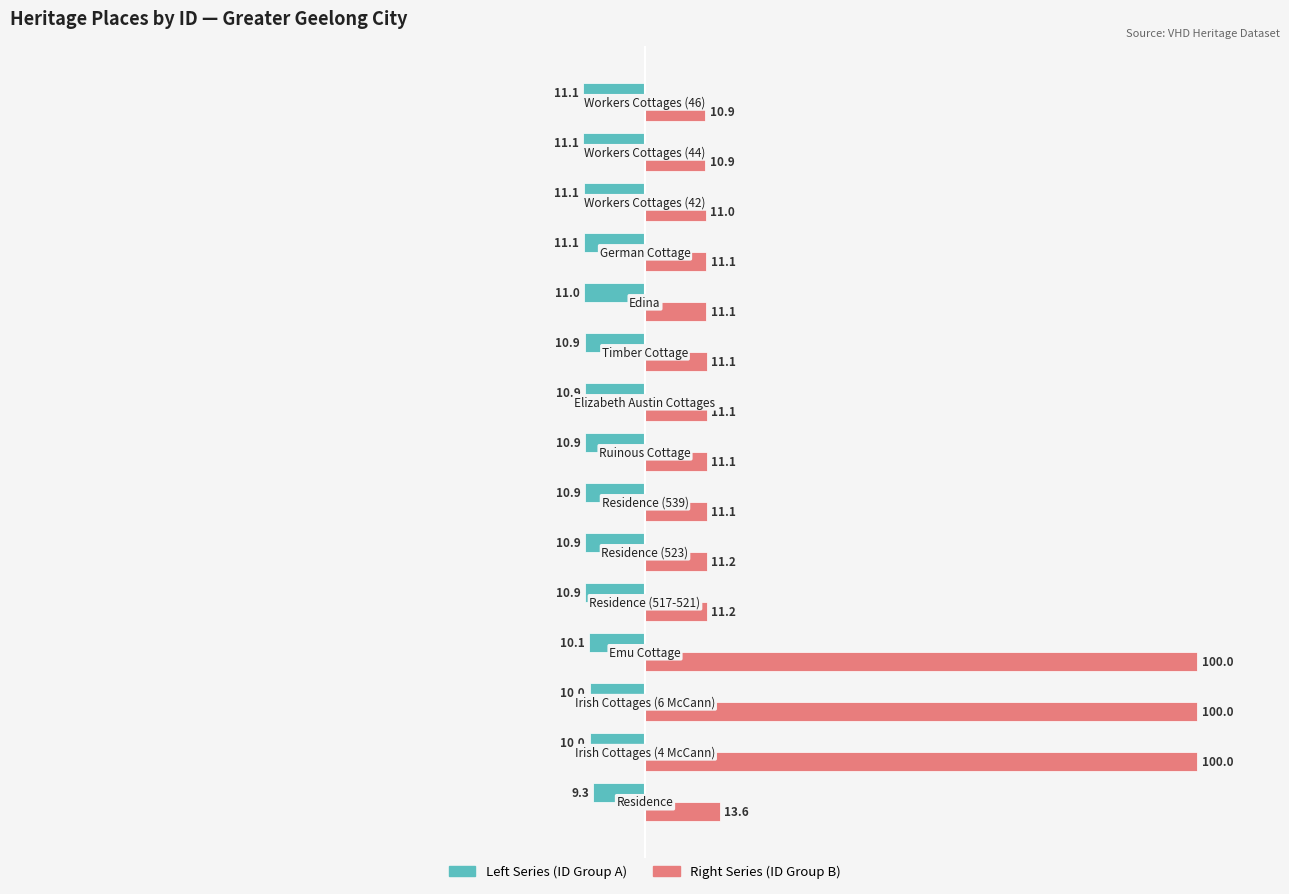

Which series has the largest total across all categories?

Right Series (ID Group B)